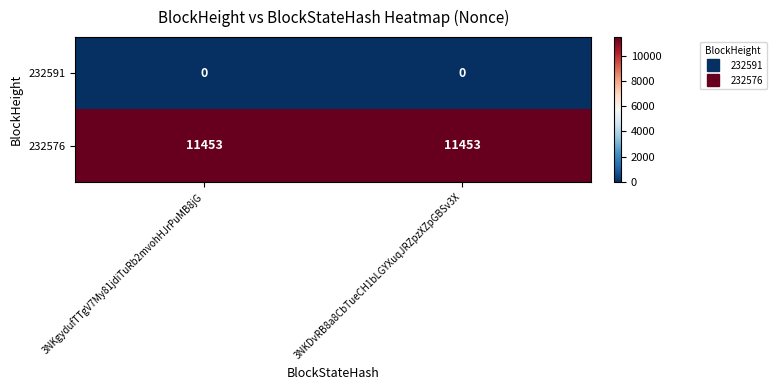

What is the difference between the highest and lowest values at 3NKDvRB8a8CbTueCH1bLGYXuqJRZpzXZpGBSv3X?

11453